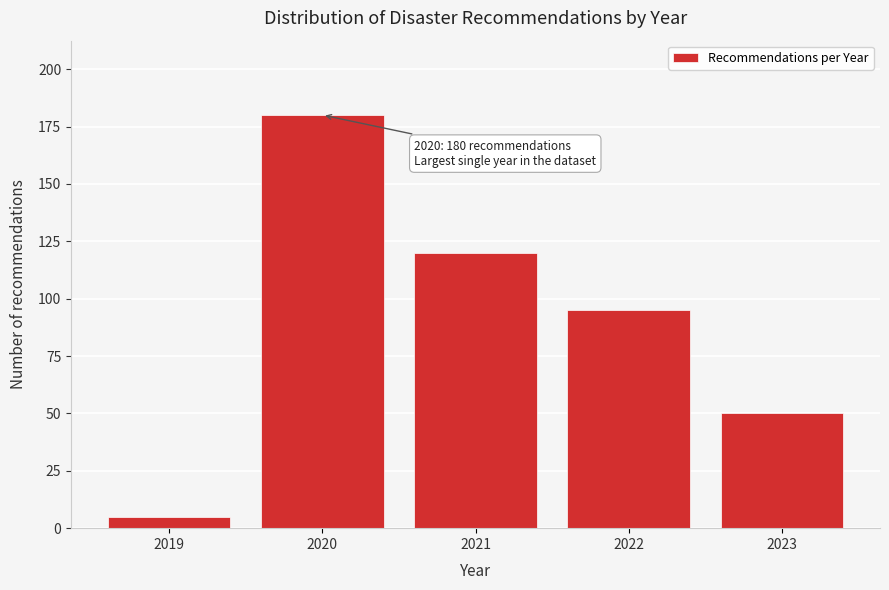

Reading right to left, list all the values displayed in this chart.

2023=50	2022=95	2021=120	2020=180	2019=5